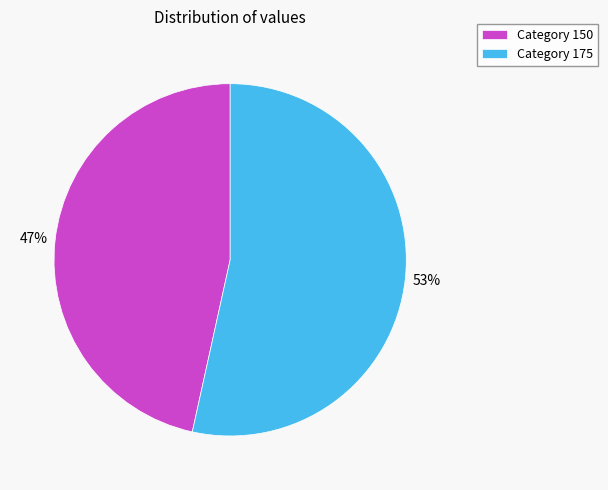

Rank the categories by value from lowest to highest.

Category 150, Category 175